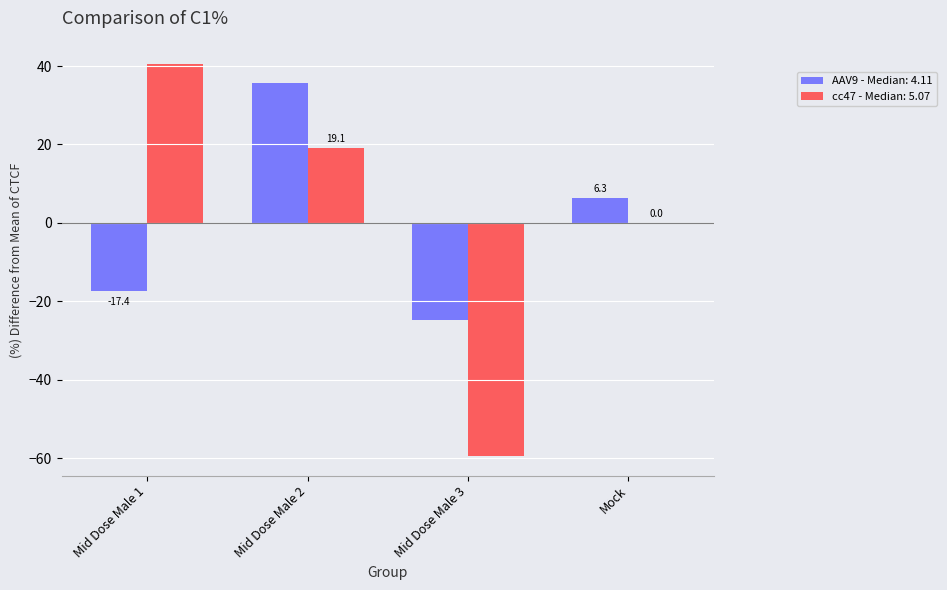

How many groups of bars are there?

4